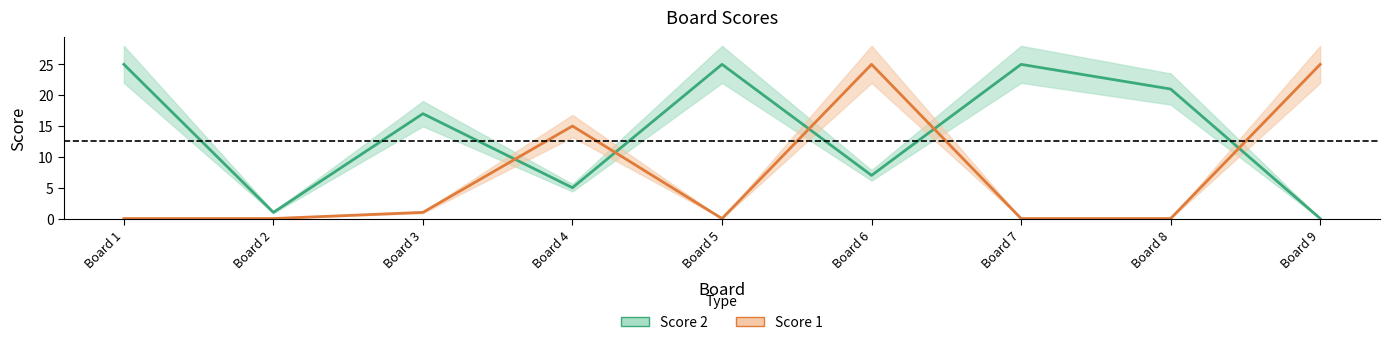

Which series has the largest total across all categories?

Score 2